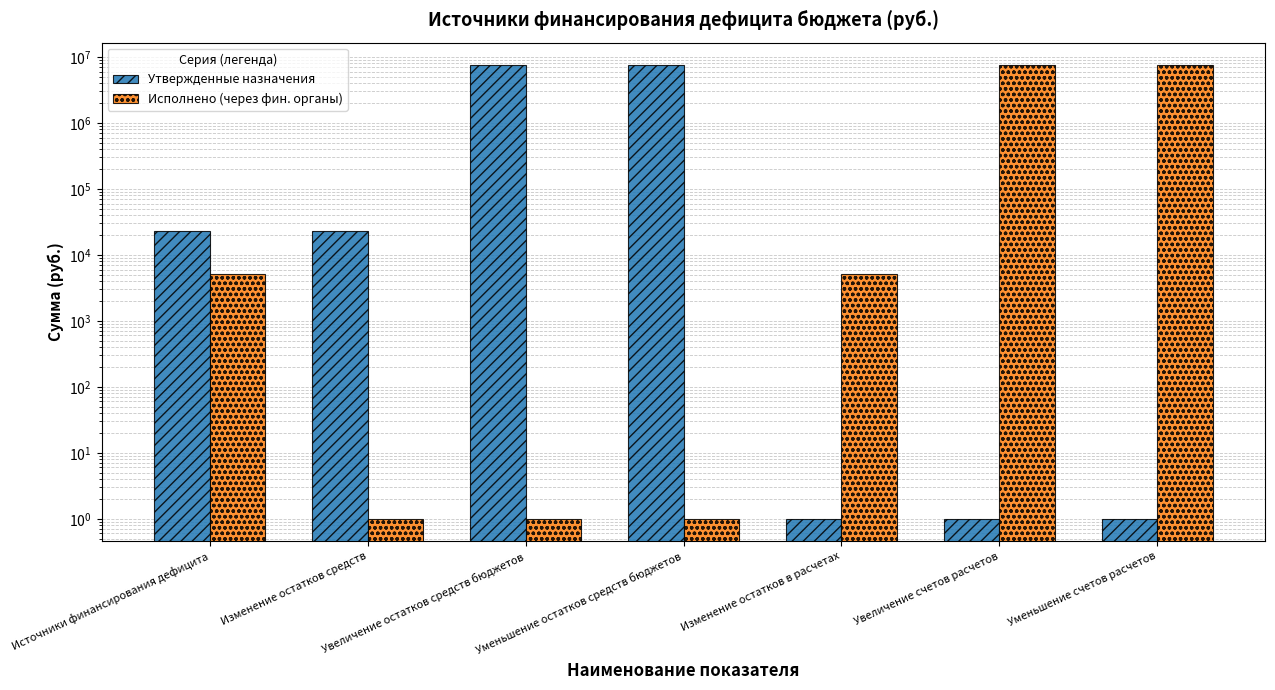

What is the total value across all series at Увеличение остатков средств бюджетов?

7446386.3